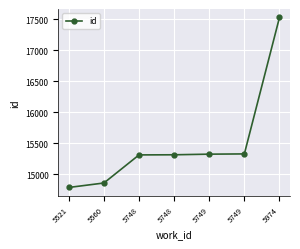

Is this an area chart (filled region under the line)?

No